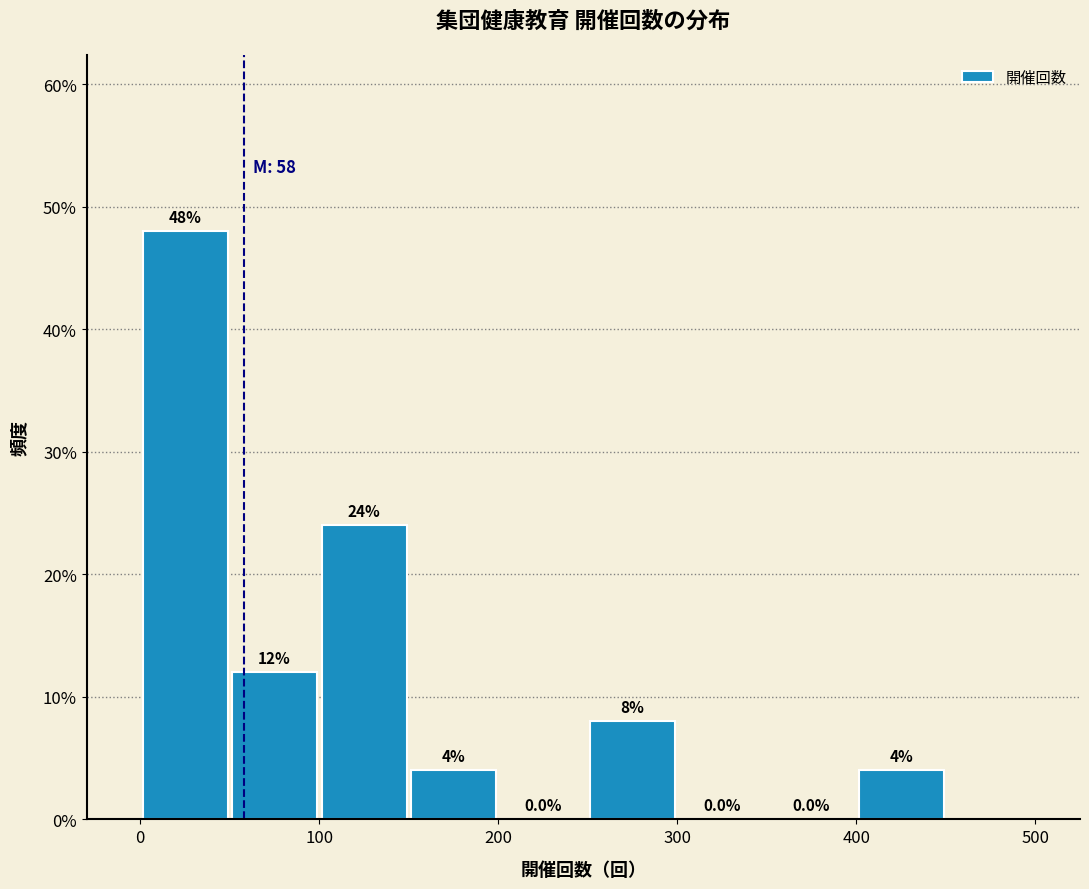

Reading left to right, list every bar in this chart as the range it spans on the x-axis followed by its height.

0 to 50: 48.0
50 to 100: 12.0
100 to 150: 24.0
150 to 200: 4.0
200 to 250: 0.0
250 to 300: 8.0
300 to 350: 0.0
350 to 400: 0.0
400 to 450: 4.0